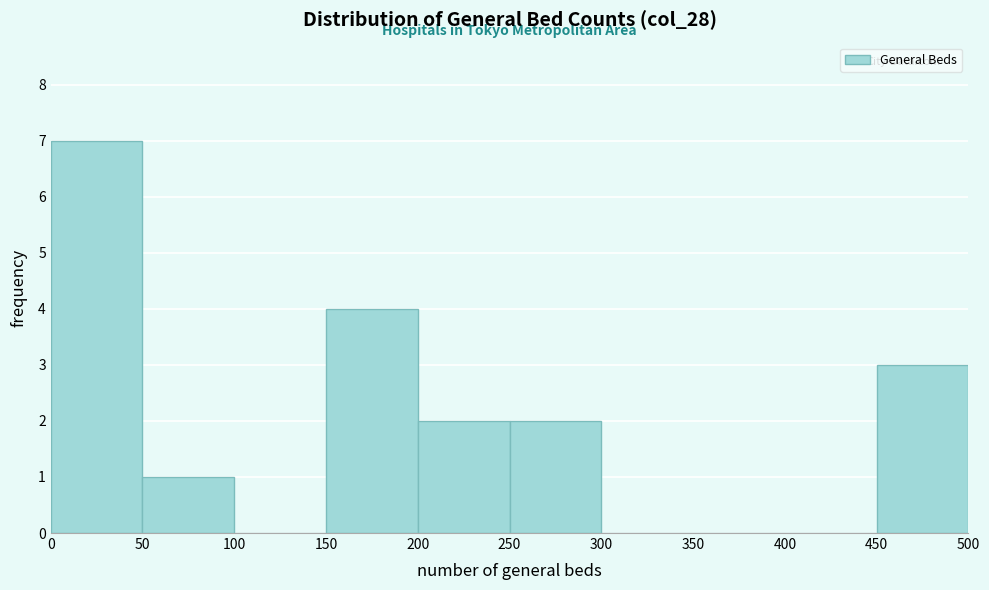

What is the height of the bar covering 0 to 50 on the x-axis? The values are not printed on the chart, so give them approximately, as read against the axis.

7